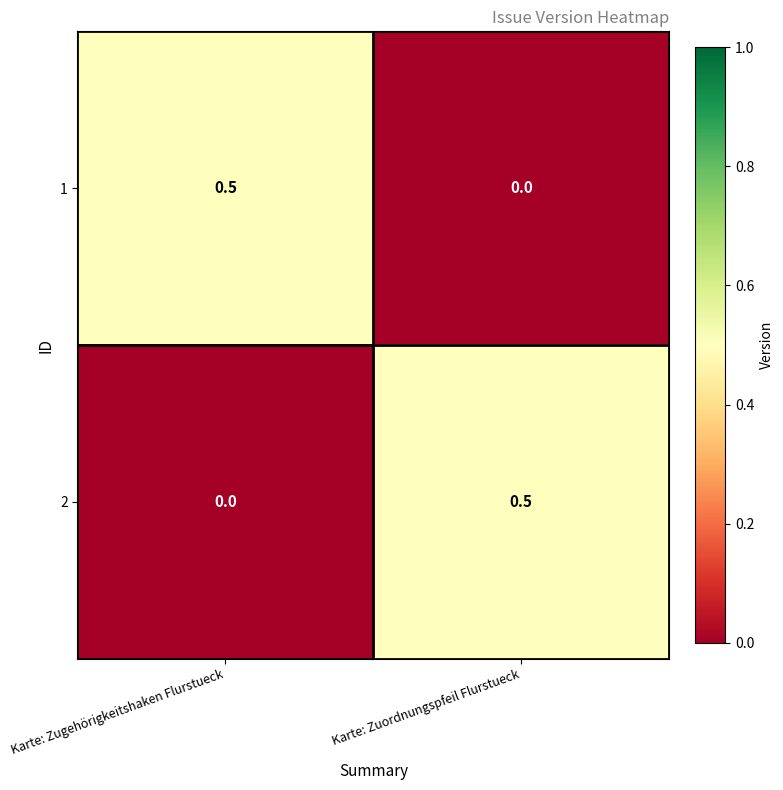

True or false: 1 has a value of -0.2 at Karte: Zuordnungspfeil Flurstueck.

False